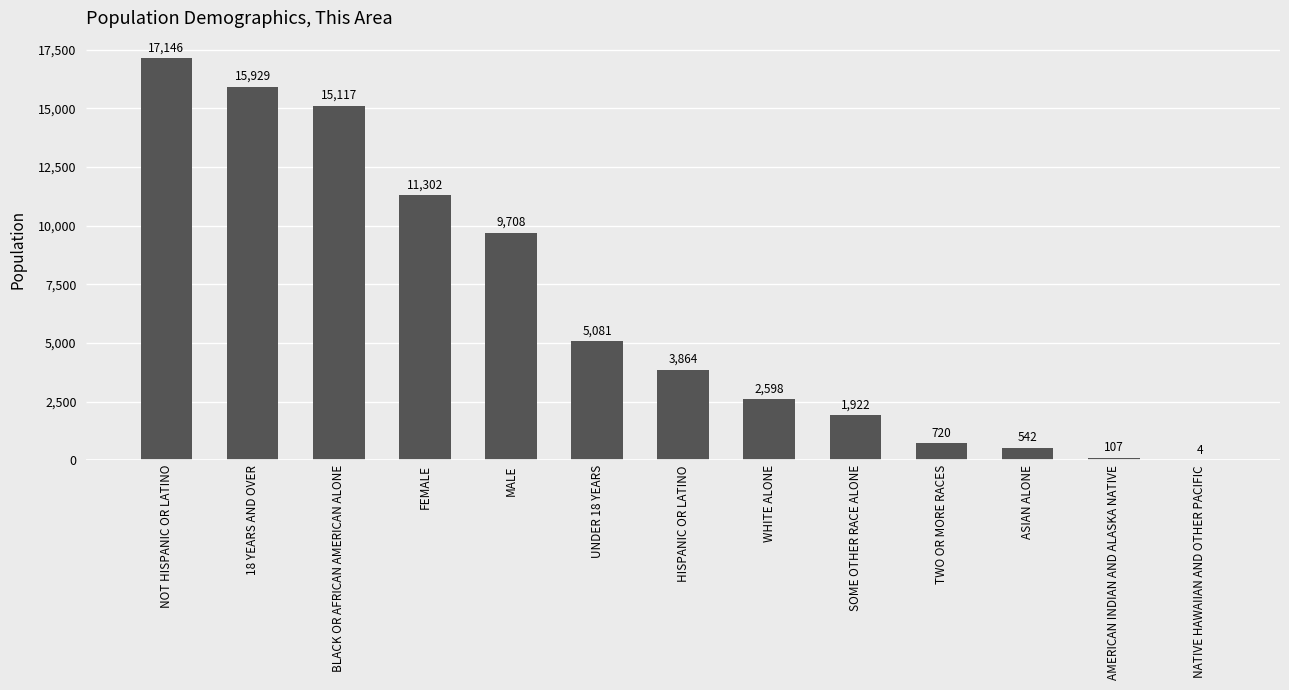

What value does the data have at TWO OR MORE RACES?

720